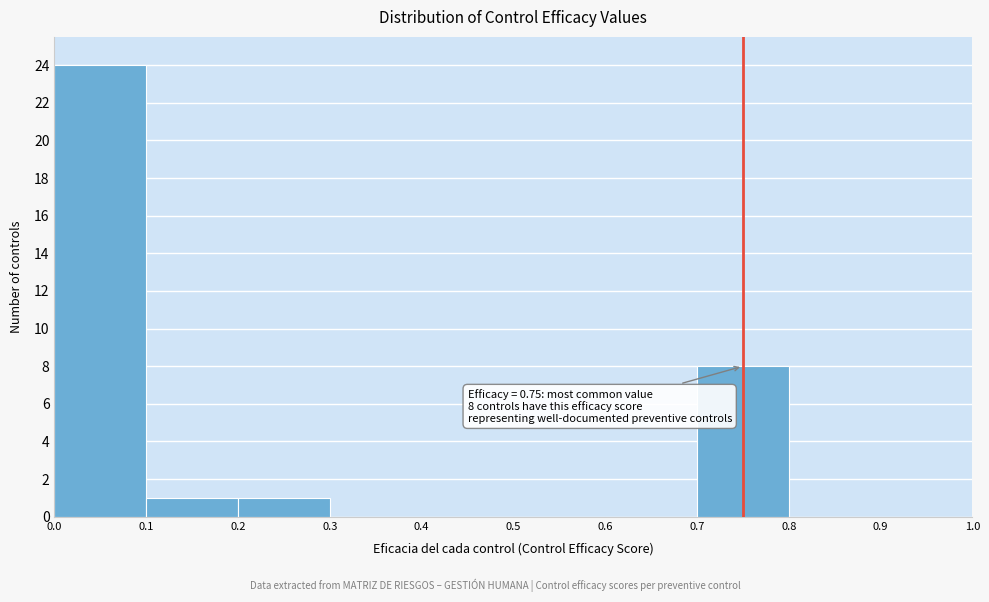

Which range on the x-axis has the tallest bar?

0.0 to 0.1